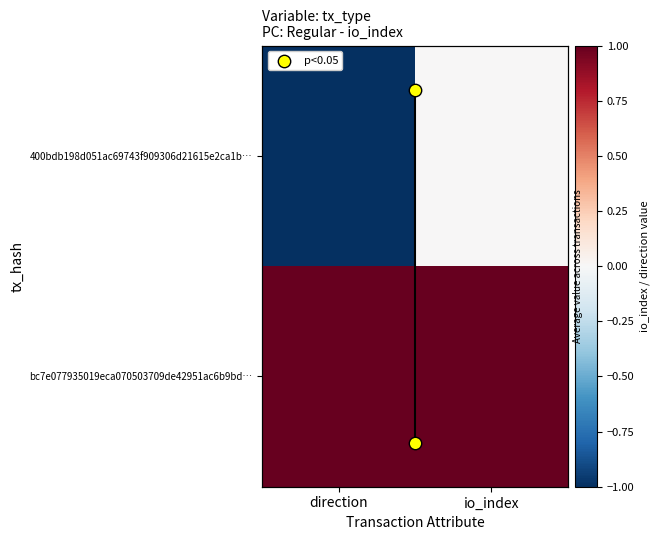

The bc7e077935019eca070503709de42951ac6b9bd… series shows 1.7 at io_index. True or false?

False